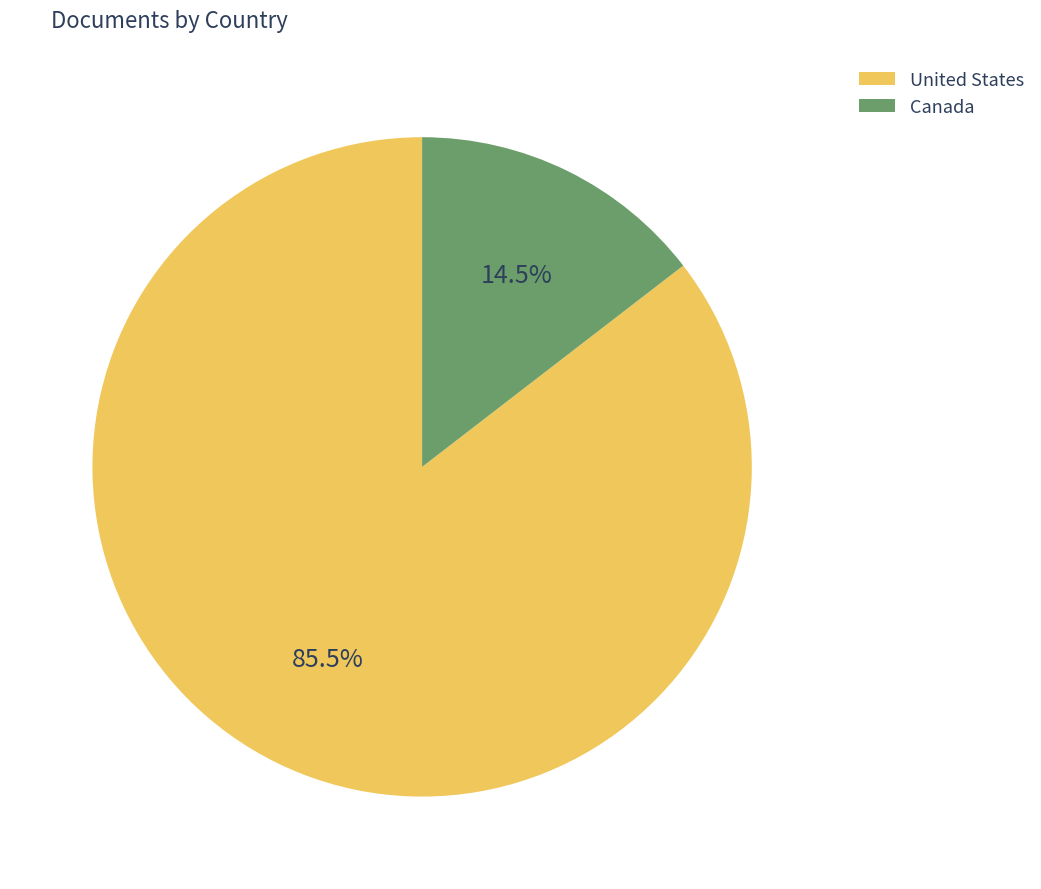

Does Canada represent more than half of the total?

No